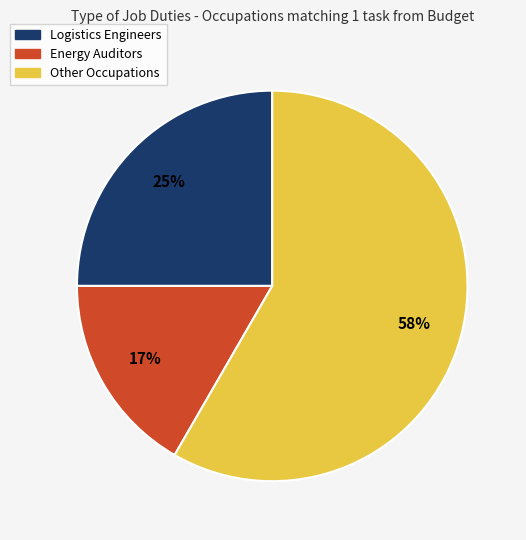

Is the sum of Logistics Engineers and Other Occupations greater than half?

Yes